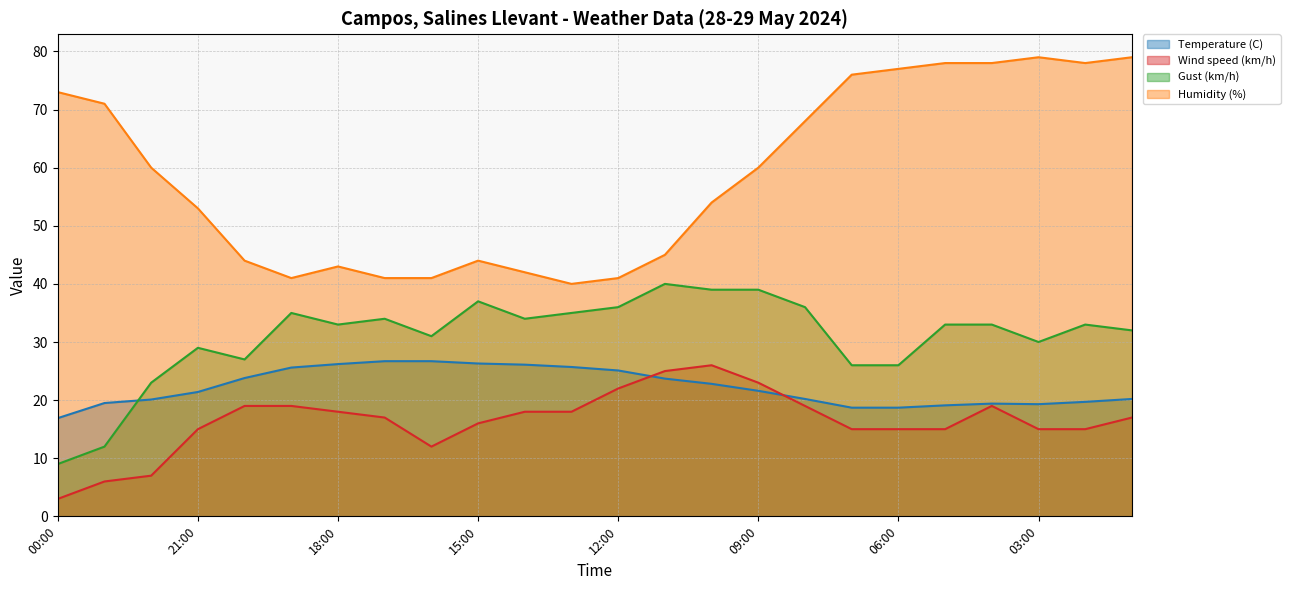

At which label is Temperature (C) closest to 21?

21:00